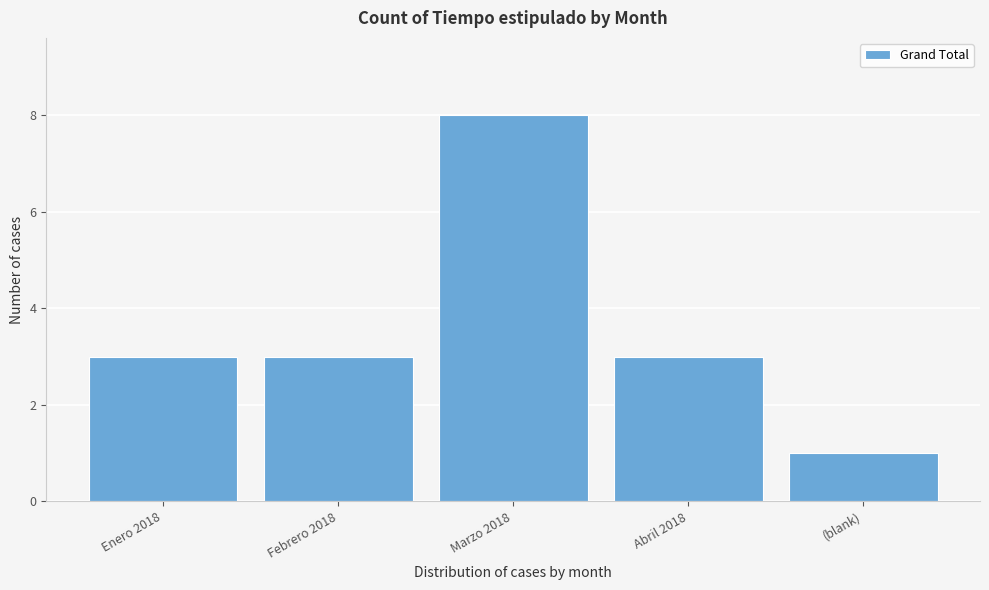

Reading left to right, list all the values displayed in this chart.

Enero 2018=3	Febrero 2018=3	Marzo 2018=8	Abril 2018=3	(blank)=1